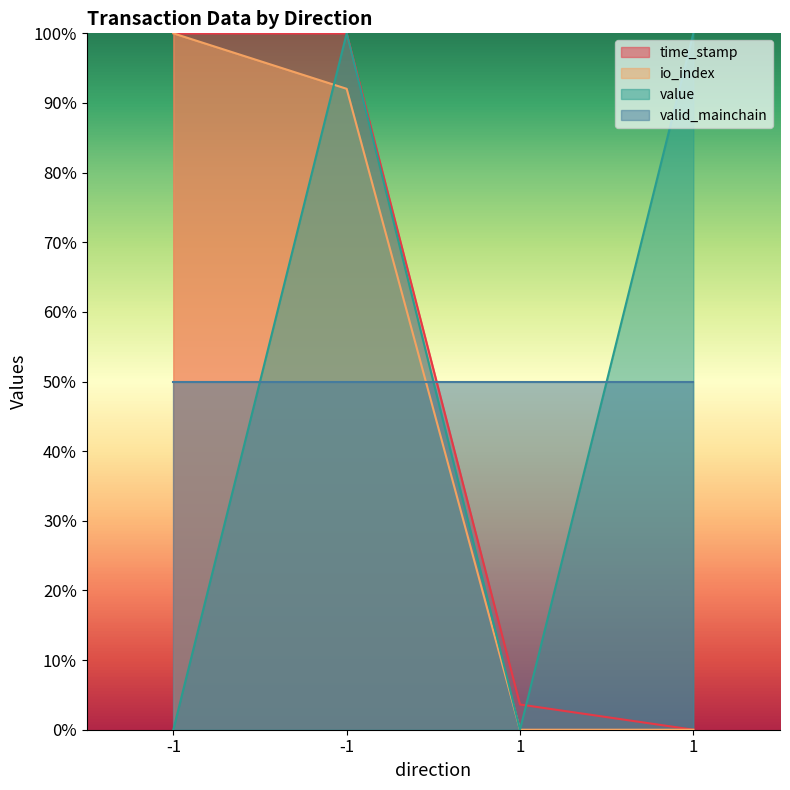

How many interior local peaks does the value series have?

1